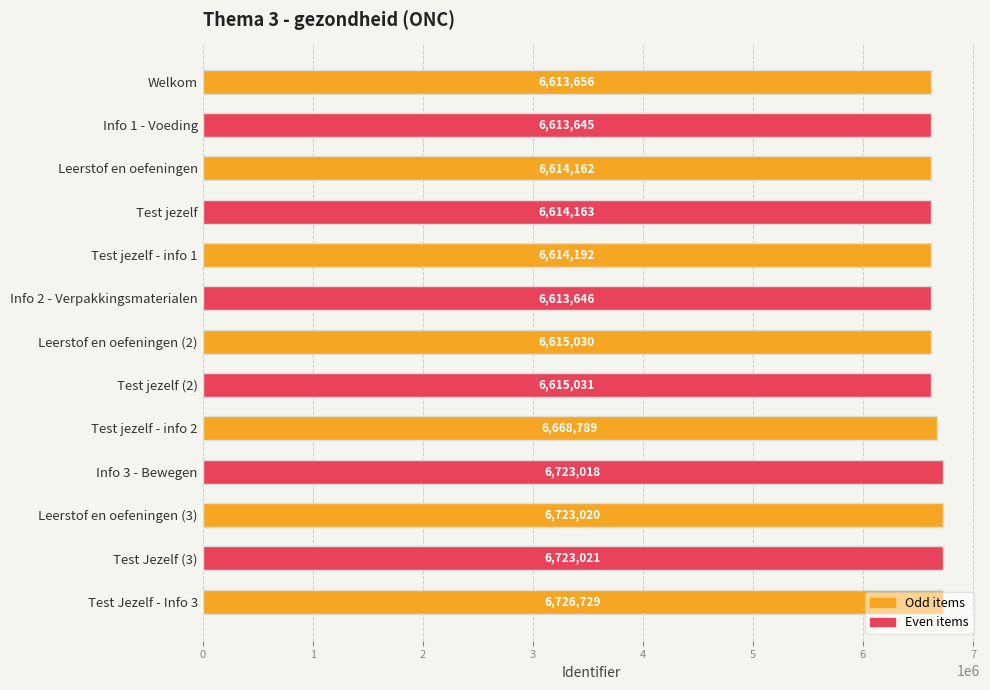

Rank the categories by value from highest to lowest.

Test Jezelf - Info 3, Test Jezelf (3), Leerstof en oefeningen (3), Info 3 - Bewegen, Test jezelf - info 2, Test jezelf (2), Leerstof en oefeningen (2), Test jezelf - info 1, Test jezelf, Leerstof en oefeningen, Welkom, Info 2 - Verpakkingsmaterialen, Info 1 - Voeding